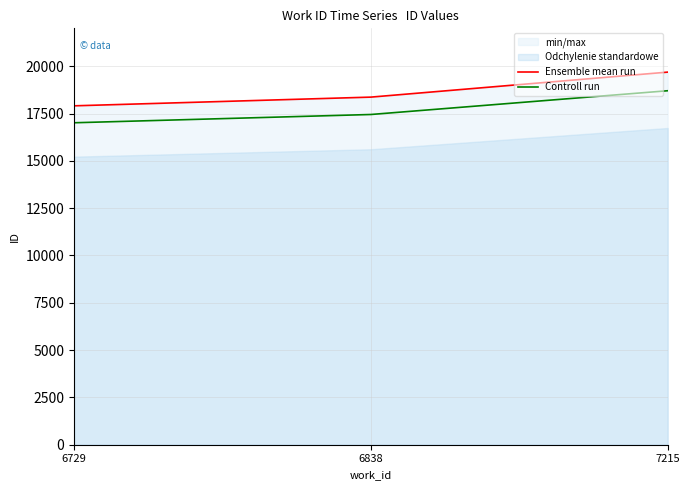

What is the difference between the Ensemble mean run values at 6729 and 7215?

1781.0